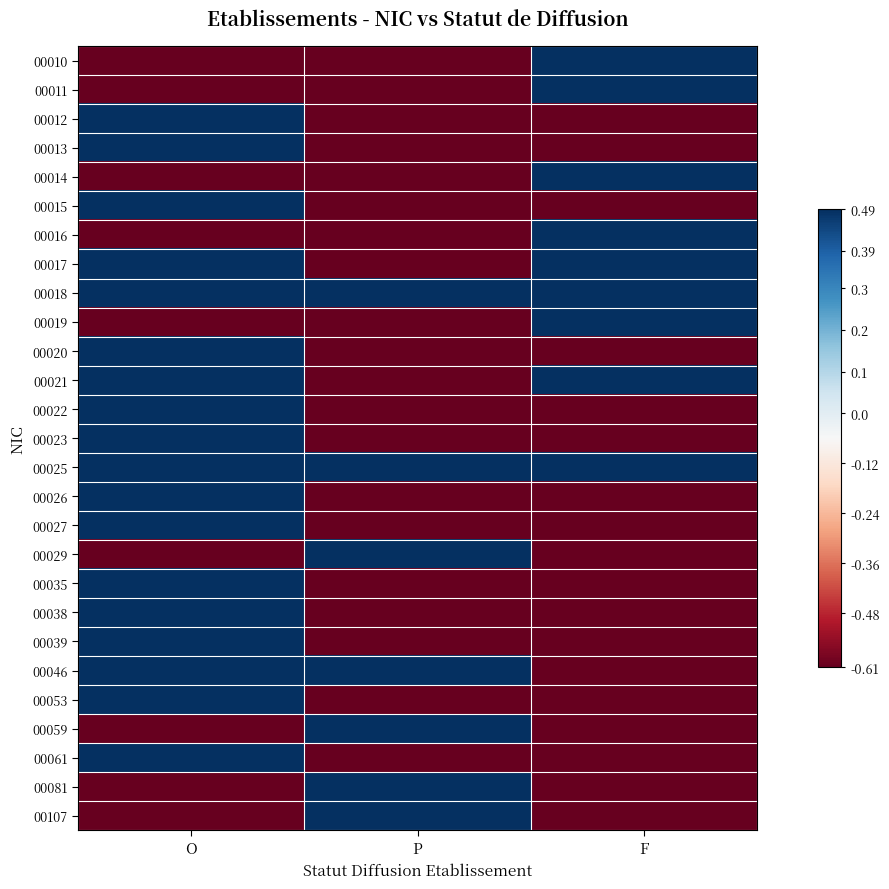

Rank the series at P from lowest to highest value.

00010, 00011, 00012, 00013, 00014, 00015, 00016, 00017, 00019, 00020, 00021, 00022, 00023, 00026, 00027, 00035, 00038, 00039, 00053, 00061, 00018, 00025, 00029, 00046, 00059, 00081, 00107